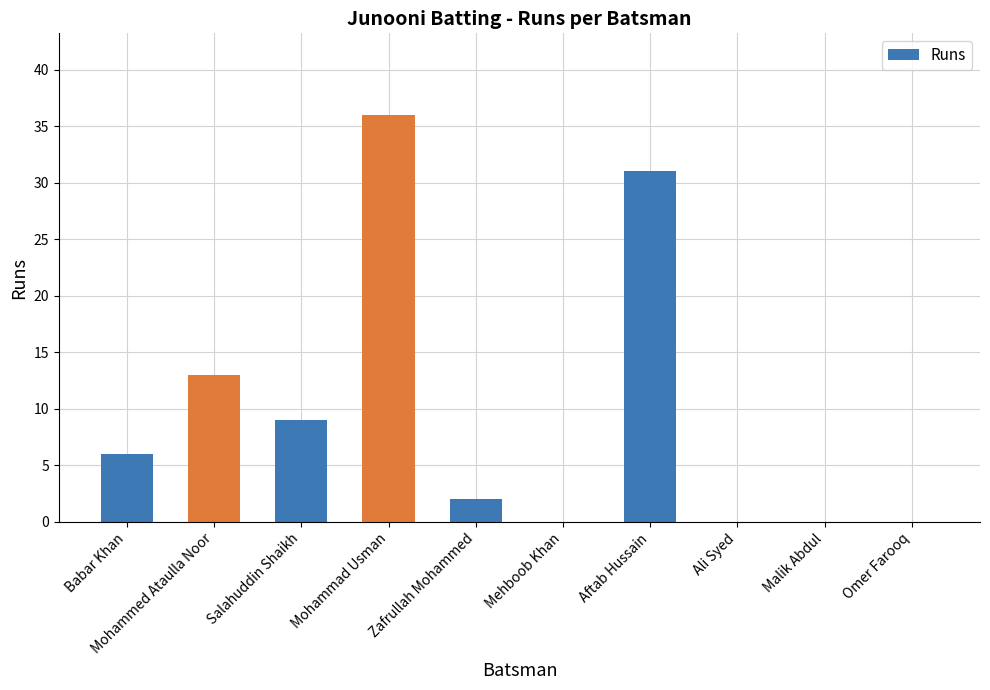

Read the value at Babar Khan, to the nearest 10.

10